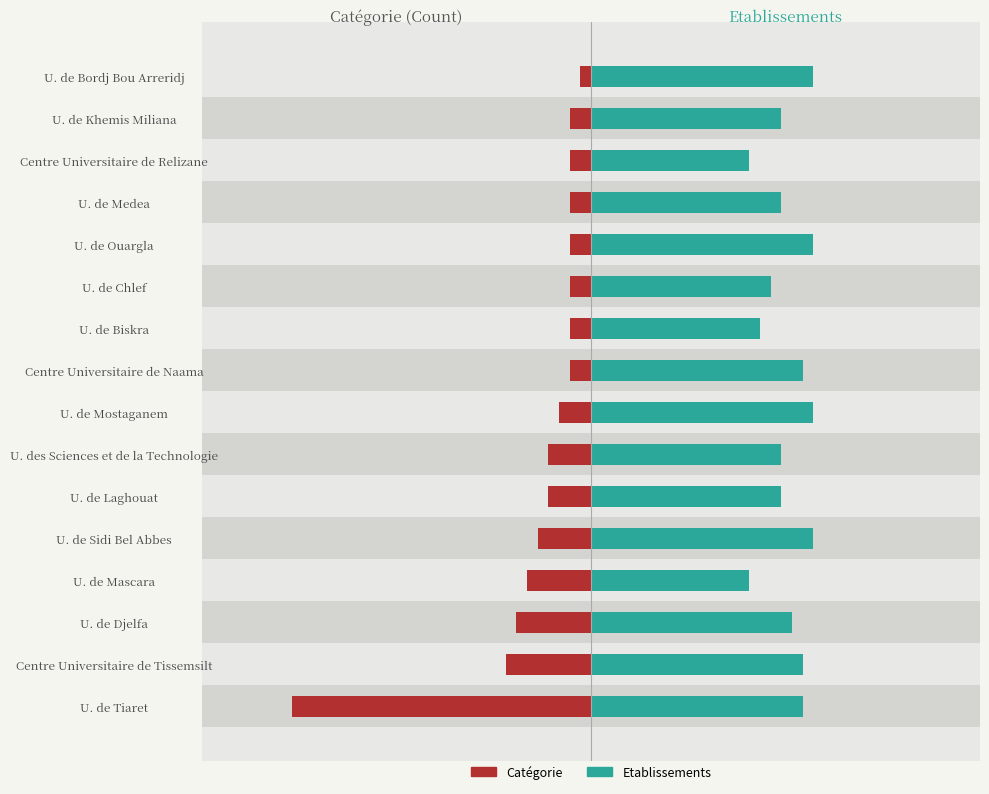

The Etablissements series shows 28.7 at 10. True or false?

False